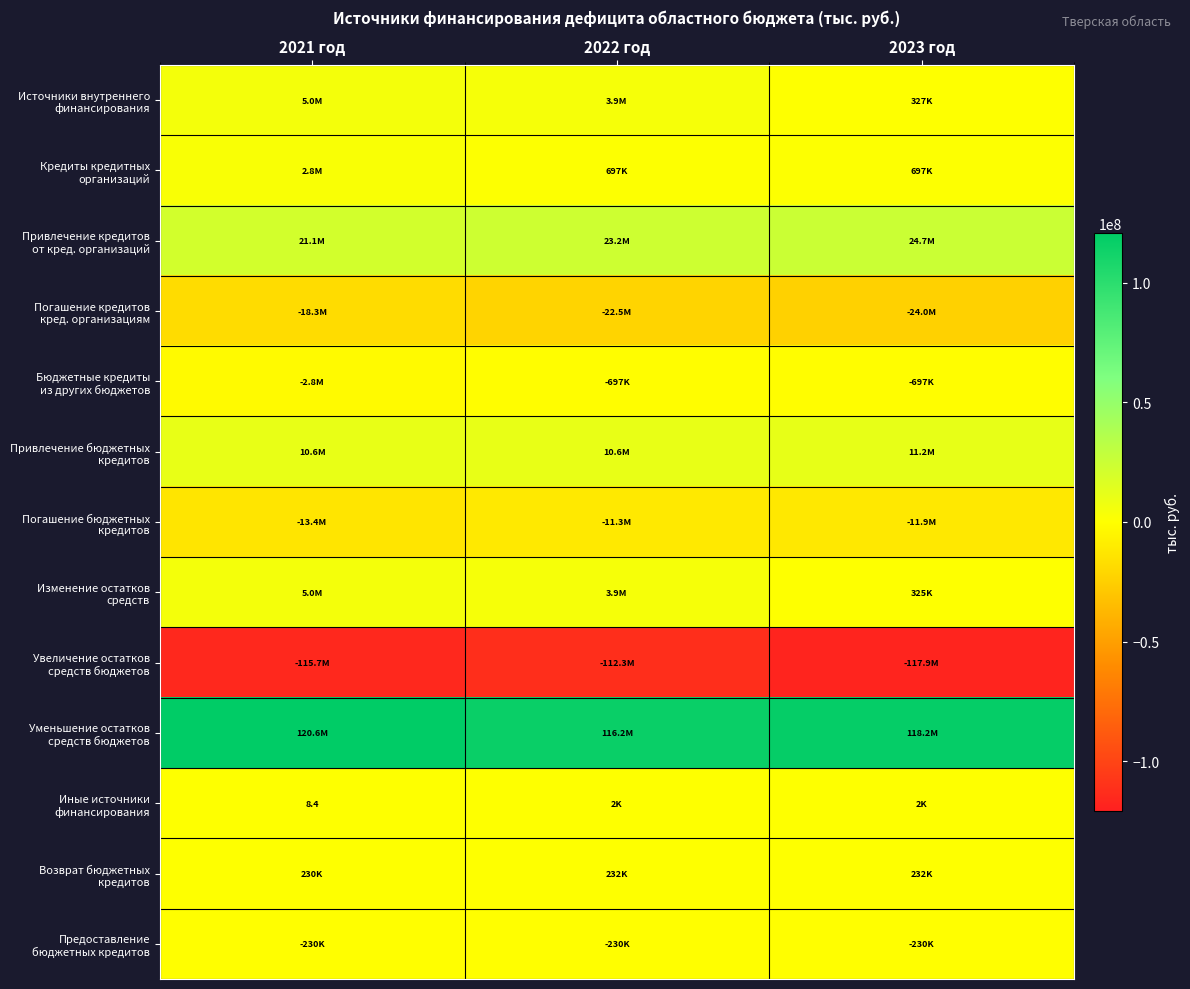

Where does the Погашение бюджетных кредитов series first go above -11917155?

2022 год